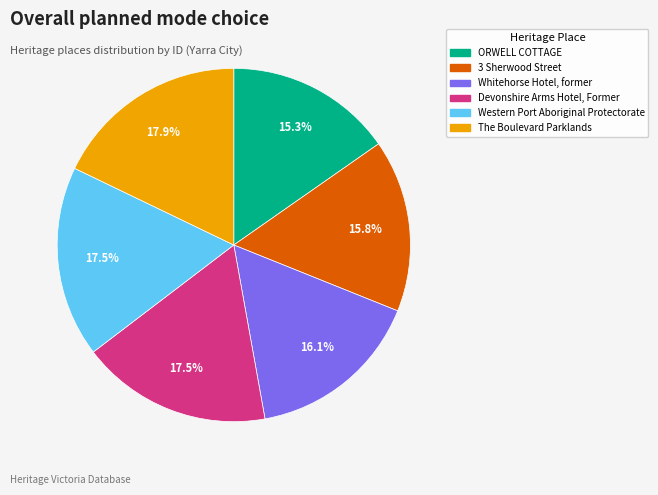

The ORWELL COTTAGE slice represents 15% of the pie. True or false?

True